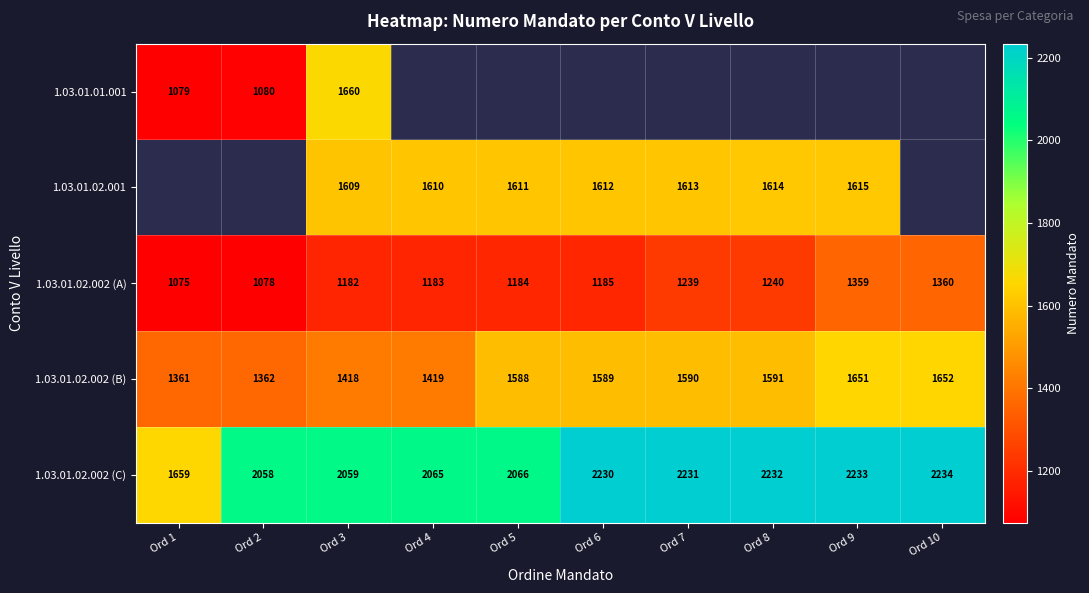

At which category is the sum across all series the highest?

Ord 3